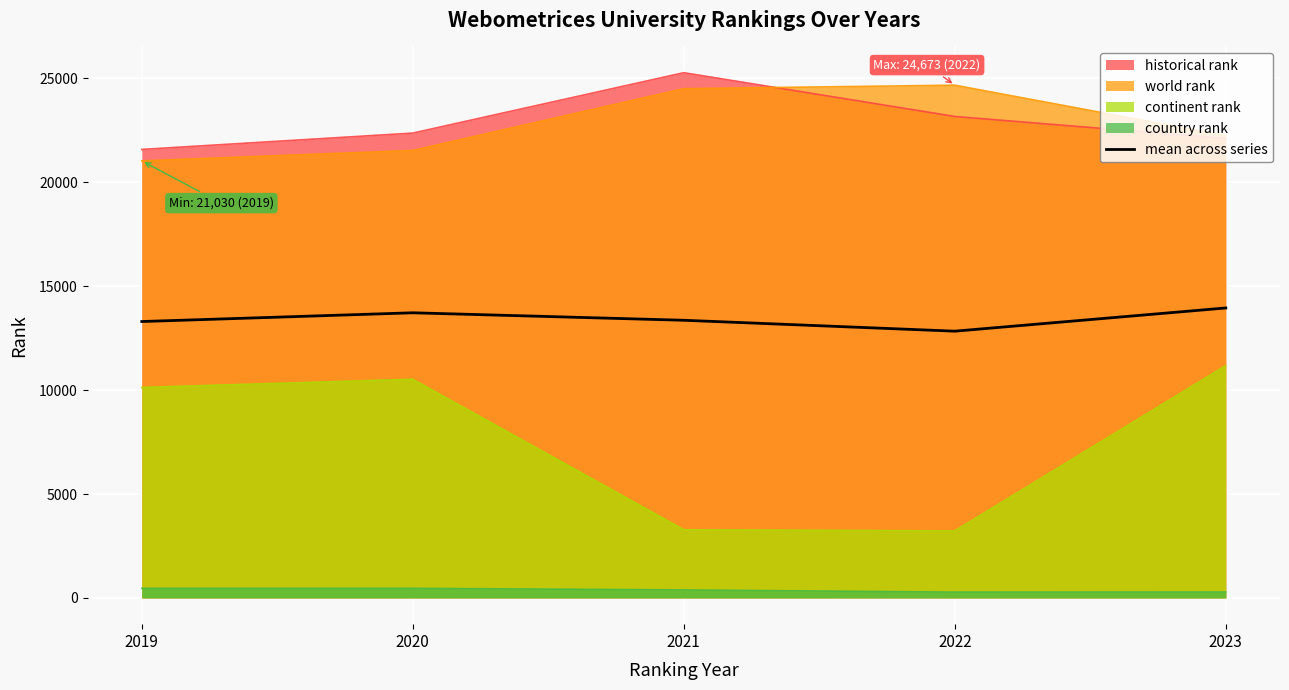

Reading right to left, list all the values displayed in this chart.

2023=13952.8	2022=12835.6	2021=13360.5	2020=13720.5	2019=13299.6